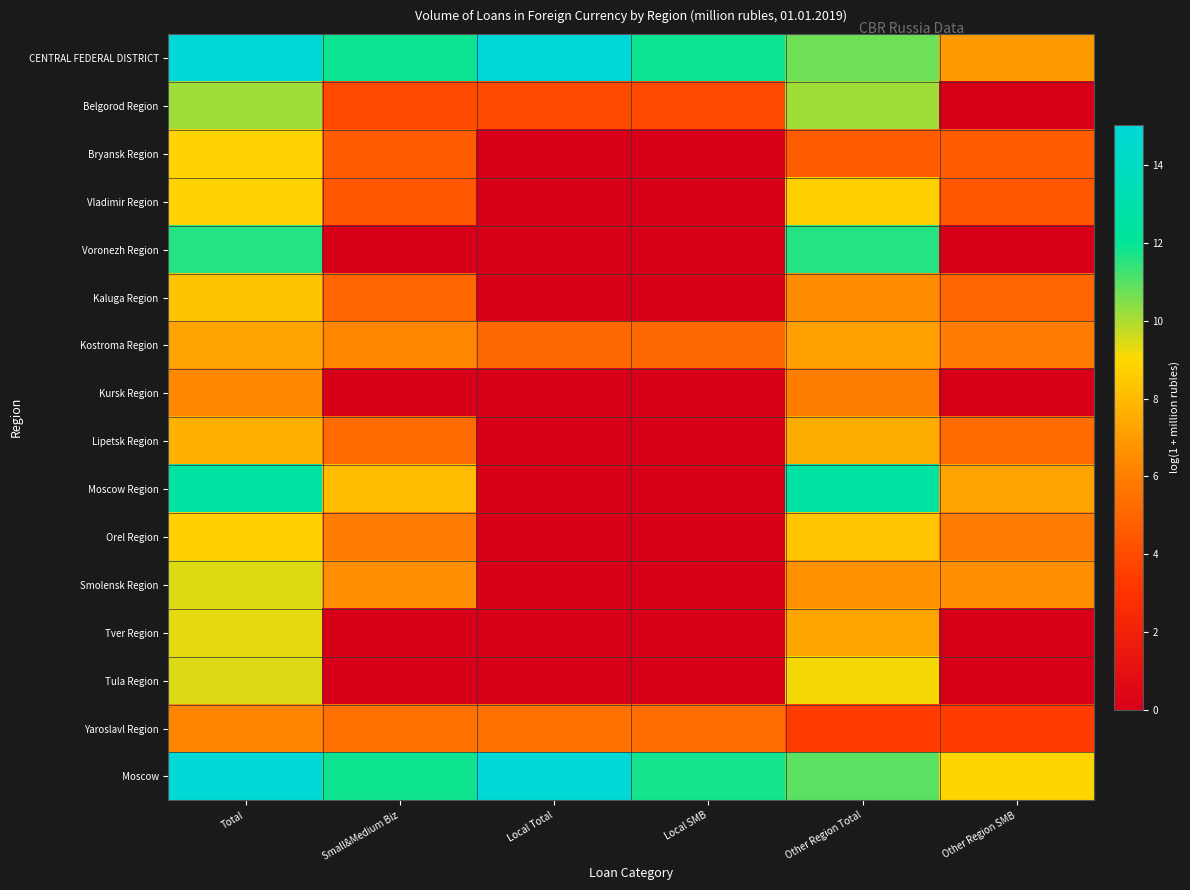

Reading left to right, transcribe all the data shown in this chart.

CENTRAL FEDERAL DISTRICT: Total=15.0	Small&Medium Biz=11.9	Local Total=15.0	Local SMB=11.9	Other Region Total=10.7	Other Region SMB=6.9
Belgorod Region: Total=10.2	Small&Medium Biz=3.9	Local Total=3.9	Local SMB=3.9	Other Region Total=10.2	Other Region SMB=0.0
Bryansk Region: Total=8.8	Small&Medium Biz=4.6	Local Total=0.0	Local SMB=0.0	Other Region Total=4.6	Other Region SMB=4.6
Vladimir Region: Total=8.8	Small&Medium Biz=4.4	Local Total=0.0	Local SMB=0.0	Other Region Total=8.7	Other Region SMB=4.4
Voronezh Region: Total=11.6	Small&Medium Biz=0.0	Local Total=0.0	Local SMB=0.0	Other Region Total=11.6	Other Region SMB=0.0
Kaluga Region: Total=8.3	Small&Medium Biz=5.0	Local Total=0.0	Local SMB=0.0	Other Region Total=6.4	Other Region SMB=5.0
Kostroma Region: Total=7.2	Small&Medium Biz=6.3	Local Total=5.1	Local SMB=5.1	Other Region Total=7.1	Other Region SMB=5.9
Kursk Region: Total=6.3	Small&Medium Biz=0.0	Local Total=0.0	Local SMB=0.0	Other Region Total=6.0	Other Region SMB=0.0
Lipetsk Region: Total=7.7	Small&Medium Biz=5.3	Local Total=0.0	Local SMB=0.0	Other Region Total=7.5	Other Region SMB=5.3
Moscow Region: Total=12.5	Small&Medium Biz=8.1	Local Total=0.0	Local SMB=0.0	Other Region Total=12.5	Other Region SMB=7.2
Orel Region: Total=8.7	Small&Medium Biz=5.9	Local Total=0.0	Local SMB=0.0	Other Region Total=8.4	Other Region SMB=5.9
Smolensk Region: Total=9.4	Small&Medium Biz=6.5	Local Total=0.0	Local SMB=0.0	Other Region Total=6.6	Other Region SMB=6.5
Tver Region: Total=9.3	Small&Medium Biz=0.0	Local Total=0.0	Local SMB=0.0	Other Region Total=7.3	Other Region SMB=0.0
Tula Region: Total=9.4	Small&Medium Biz=0.0	Local Total=0.0	Local SMB=0.0	Other Region Total=9.2	Other Region SMB=0.0
Yaroslavl Region: Total=6.2	Small&Medium Biz=5.5	Local Total=5.4	Local SMB=5.3	Other Region Total=3.3	Other Region SMB=3.3
Moscow: Total=14.9	Small&Medium Biz=11.9	Local Total=14.9	Local SMB=11.8	Other Region Total=10.9	Other Region SMB=8.9